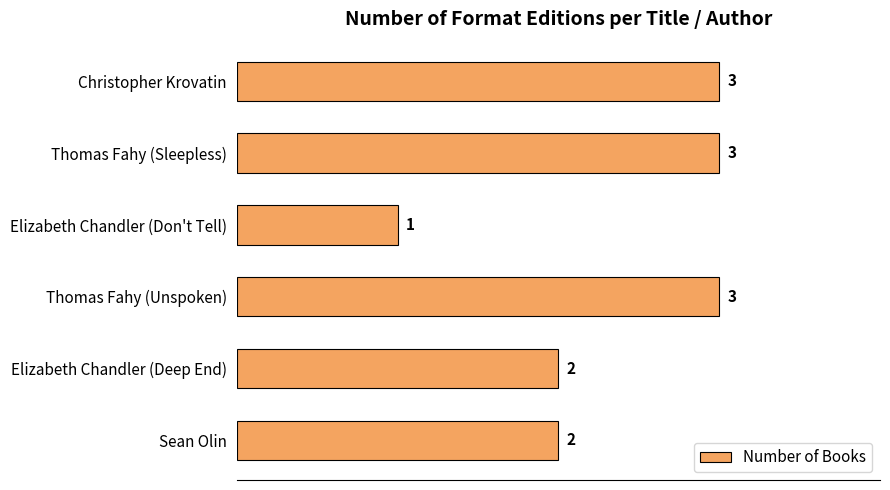

Reading bottom to top, transcribe all the data shown in this chart.

Sean Olin=2	Elizabeth Chandler (Deep End)=2	Thomas Fahy (Unspoken)=3	Elizabeth Chandler (Don't Tell)=1	Thomas Fahy (Sleepless)=3	Christopher Krovatin=3